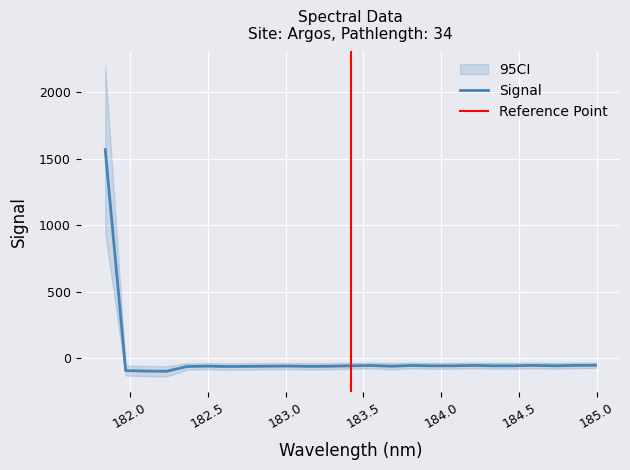

At which category does the data reach its first local valley?

182.2359681898